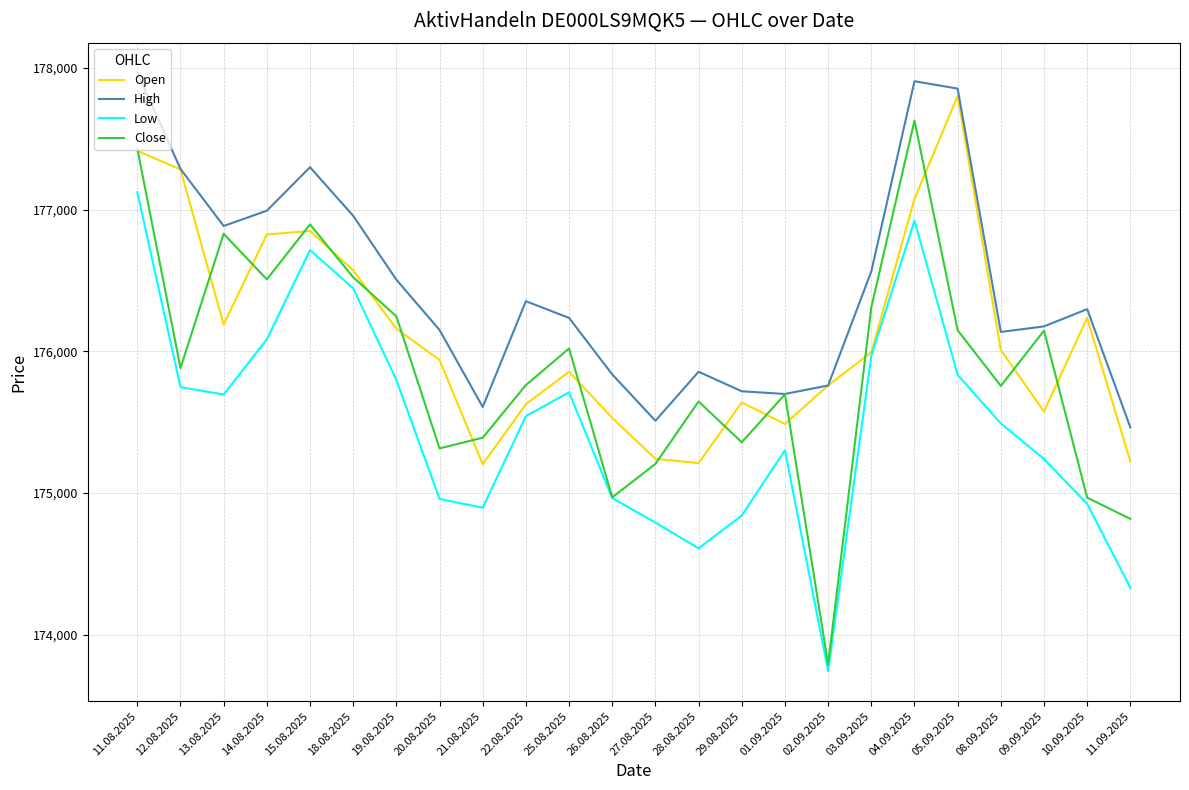

List the series in order of their overall mean, lowest first.

Low, Close, Open, High